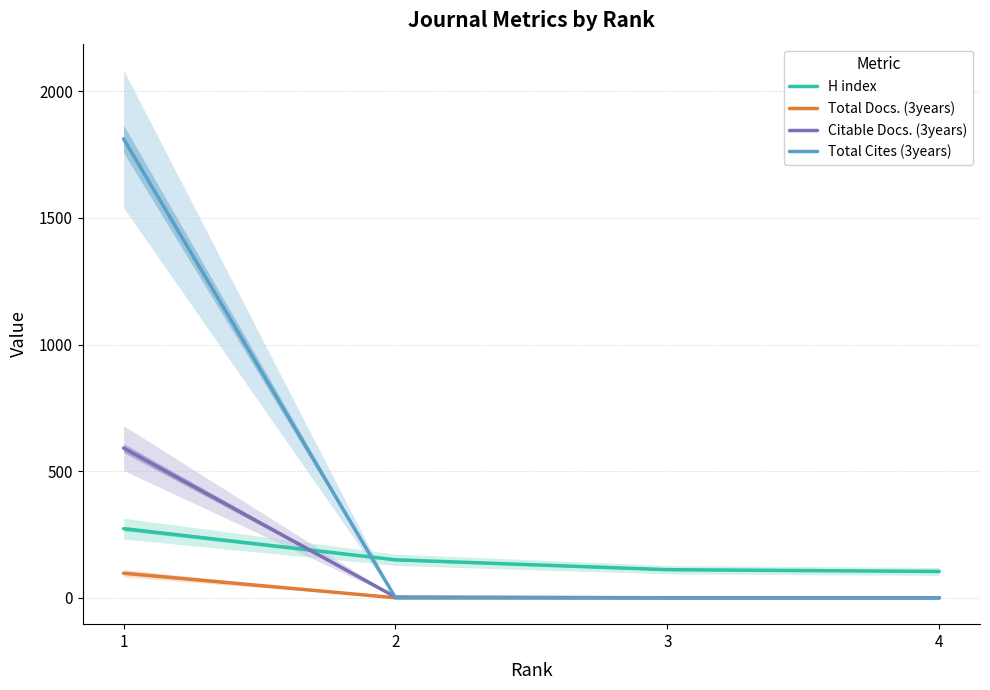

What is the sum of the H index values at 4 and 3?

215